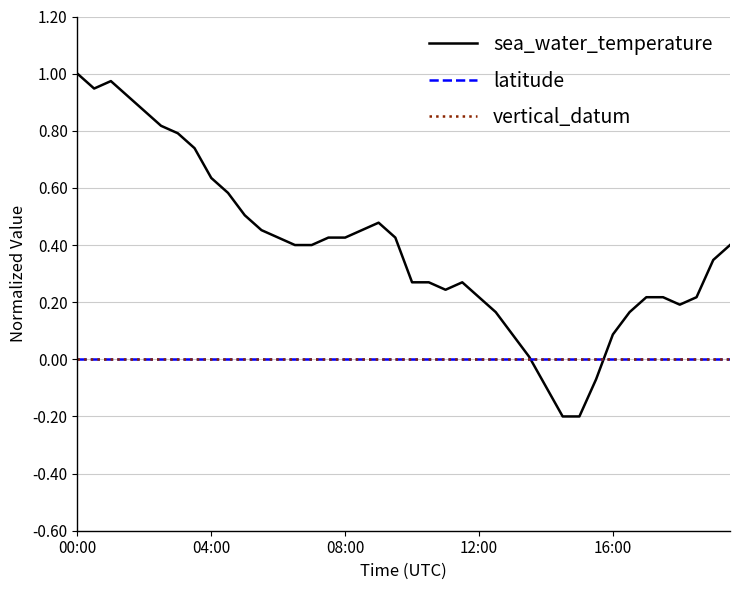

True or false: sea_water_temperature and vertical_datum intersect in this chart.

True